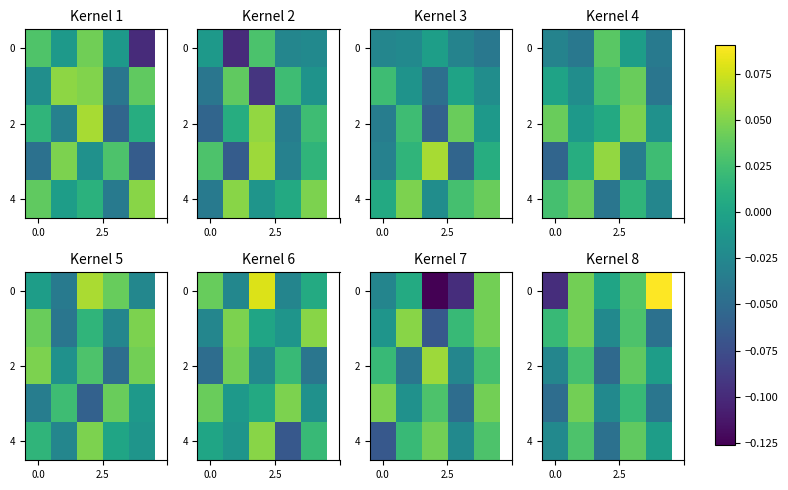

How many values in the 0 series exceed 0?

4